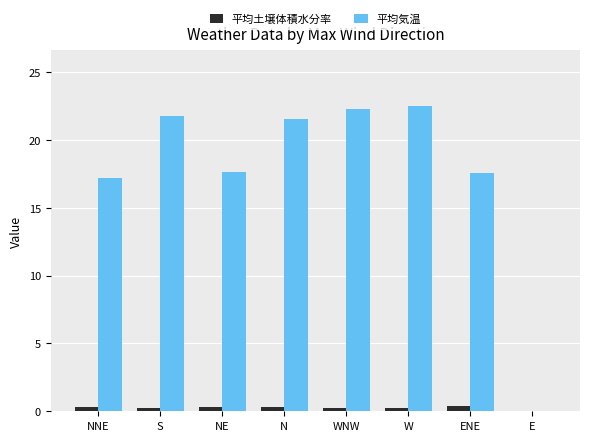

Are the bars horizontal?

No